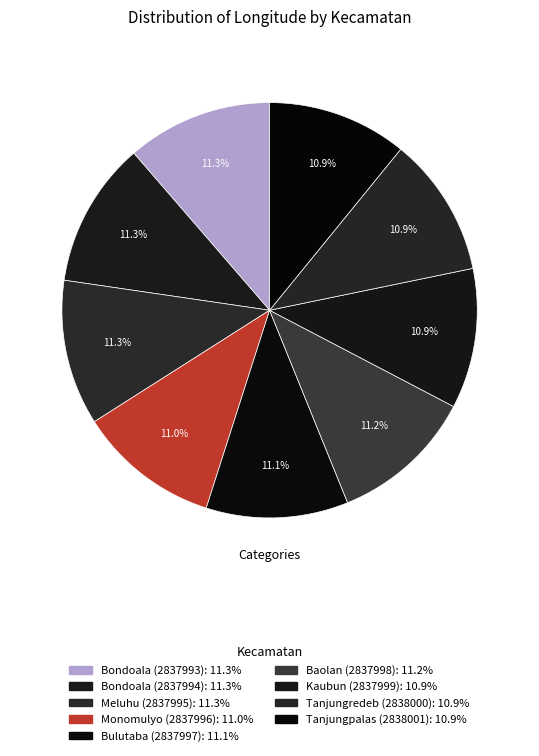

How many segments does this pie chart have?

9